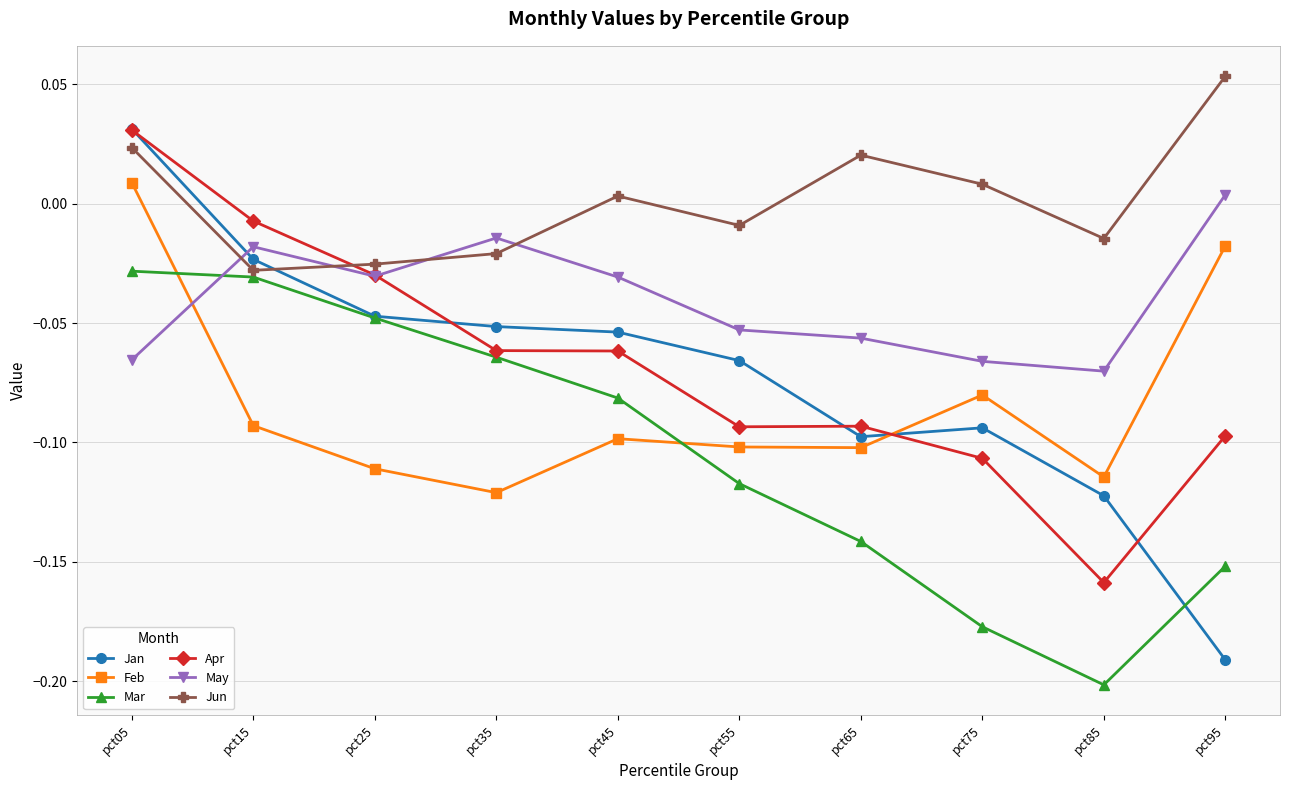

In May, how many points are lower than both neighbors (excluding endpoints)?

2